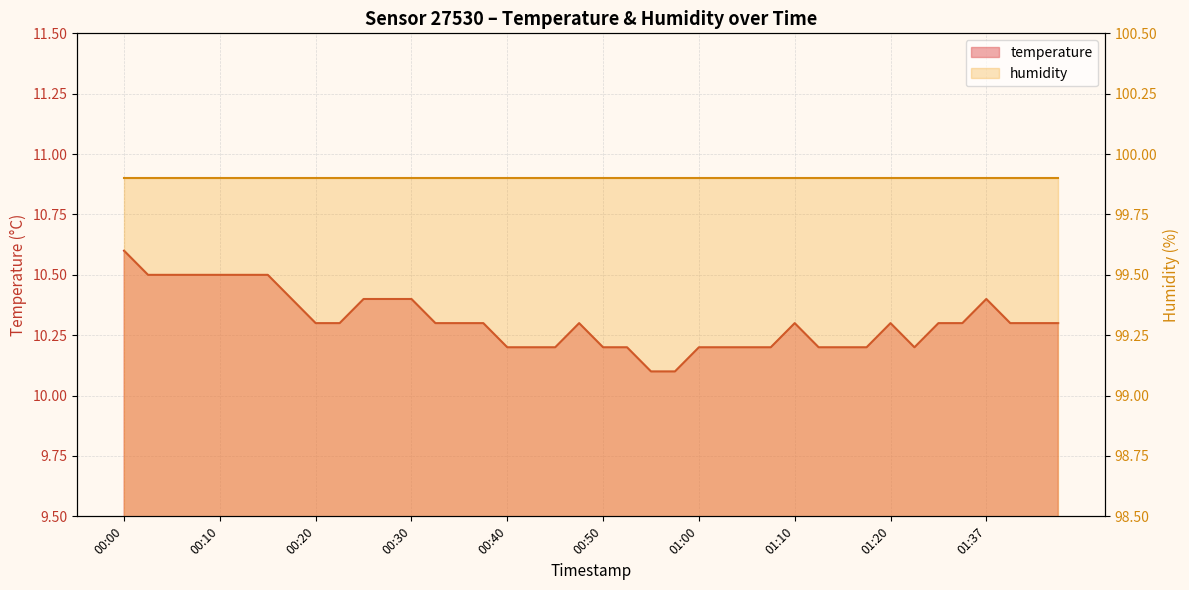

How many interior local peaks (higher than both neighbors) does the data have?

4